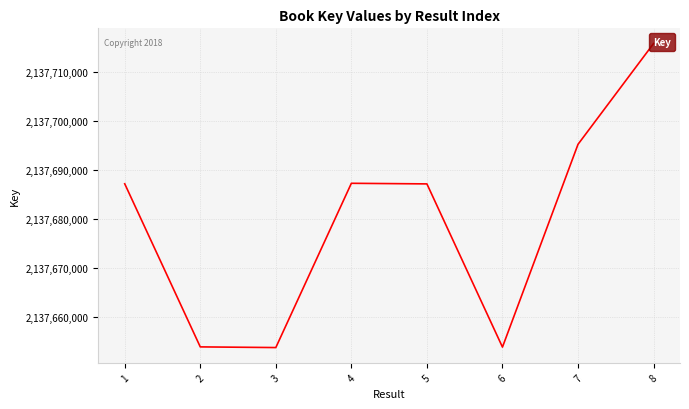

What is the difference between the second highest and second lowest values?

41473